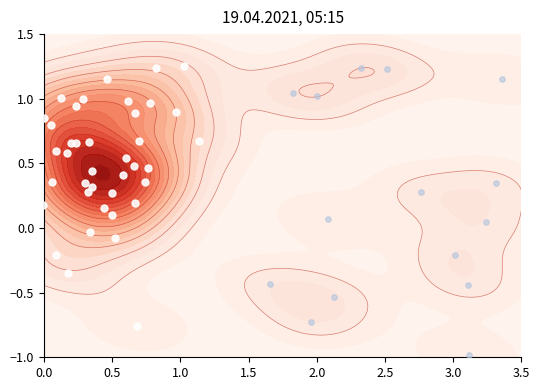

How many values are above zero?

9